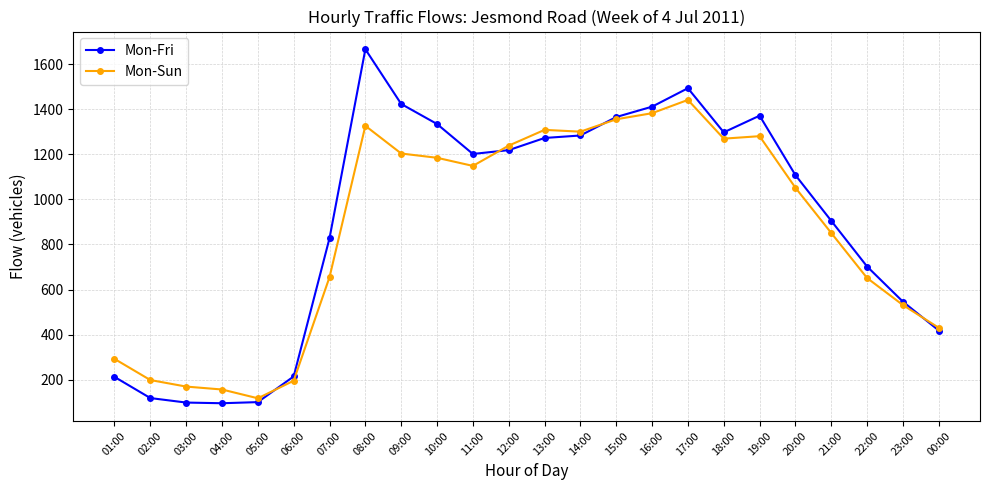

What is the sum of the Mon-Sun values at 16:00 and 08:00?

2710